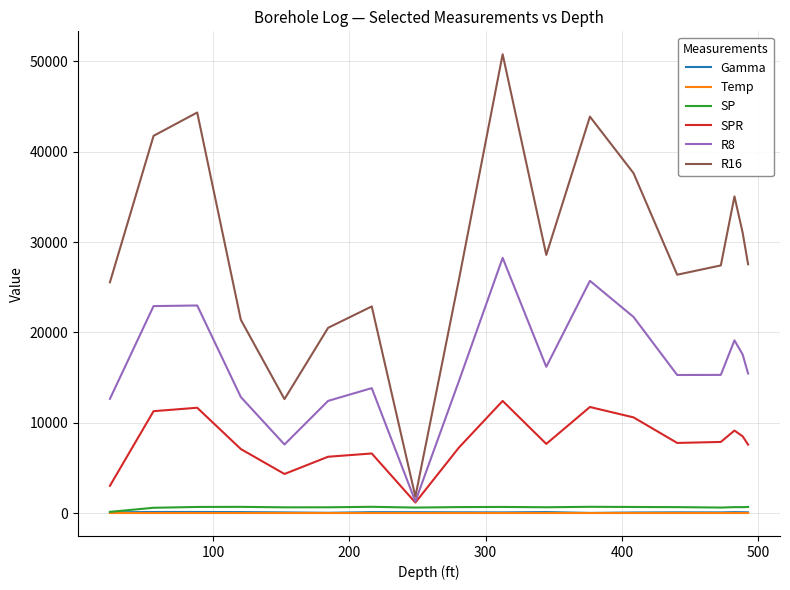

What is the greatest value displayed?

50788.6